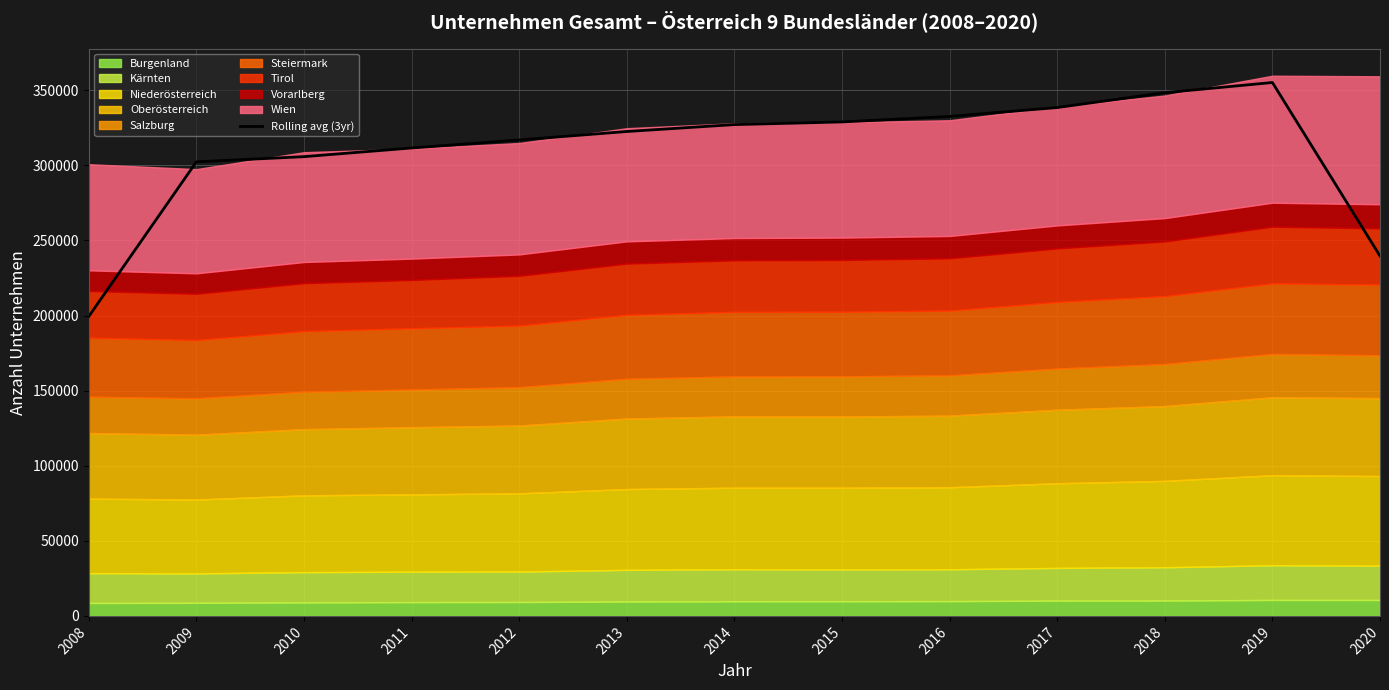

What is the highest value of the Rolling avg (3yr) series?

355137.7